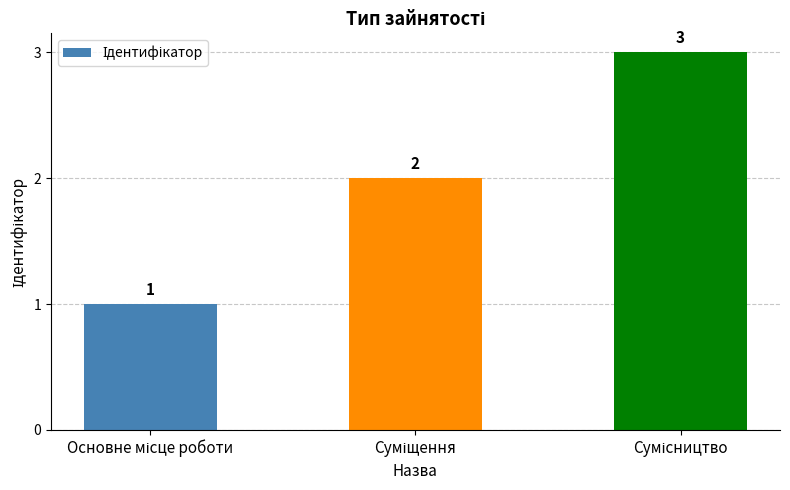

Count the values in the range 1 to 3.

3